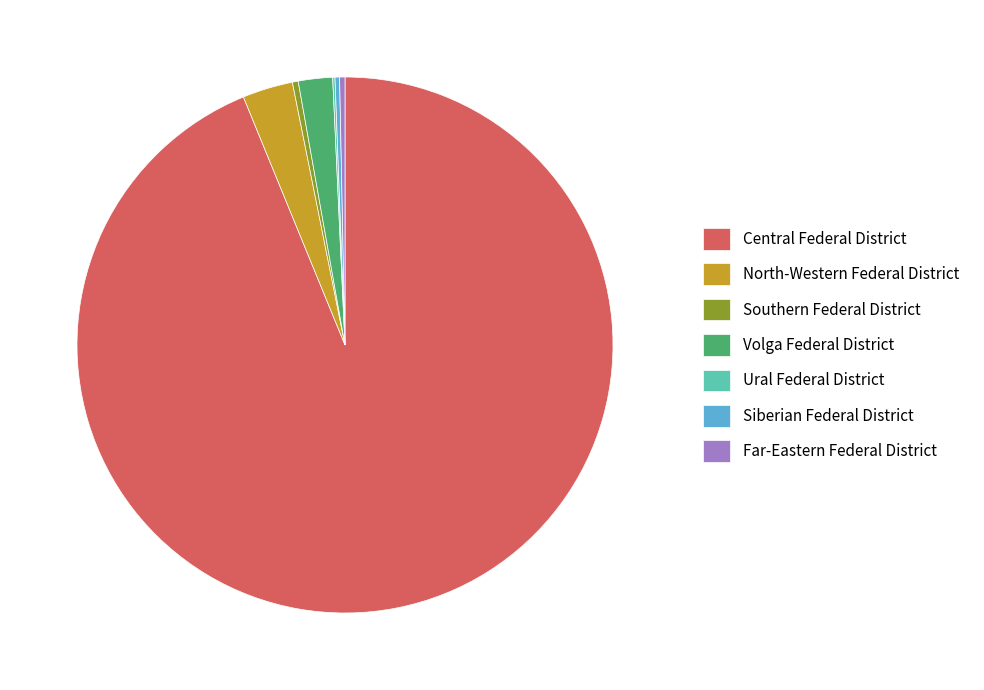

True or false: North-Western Federal District accounts for 3% of the total.

True